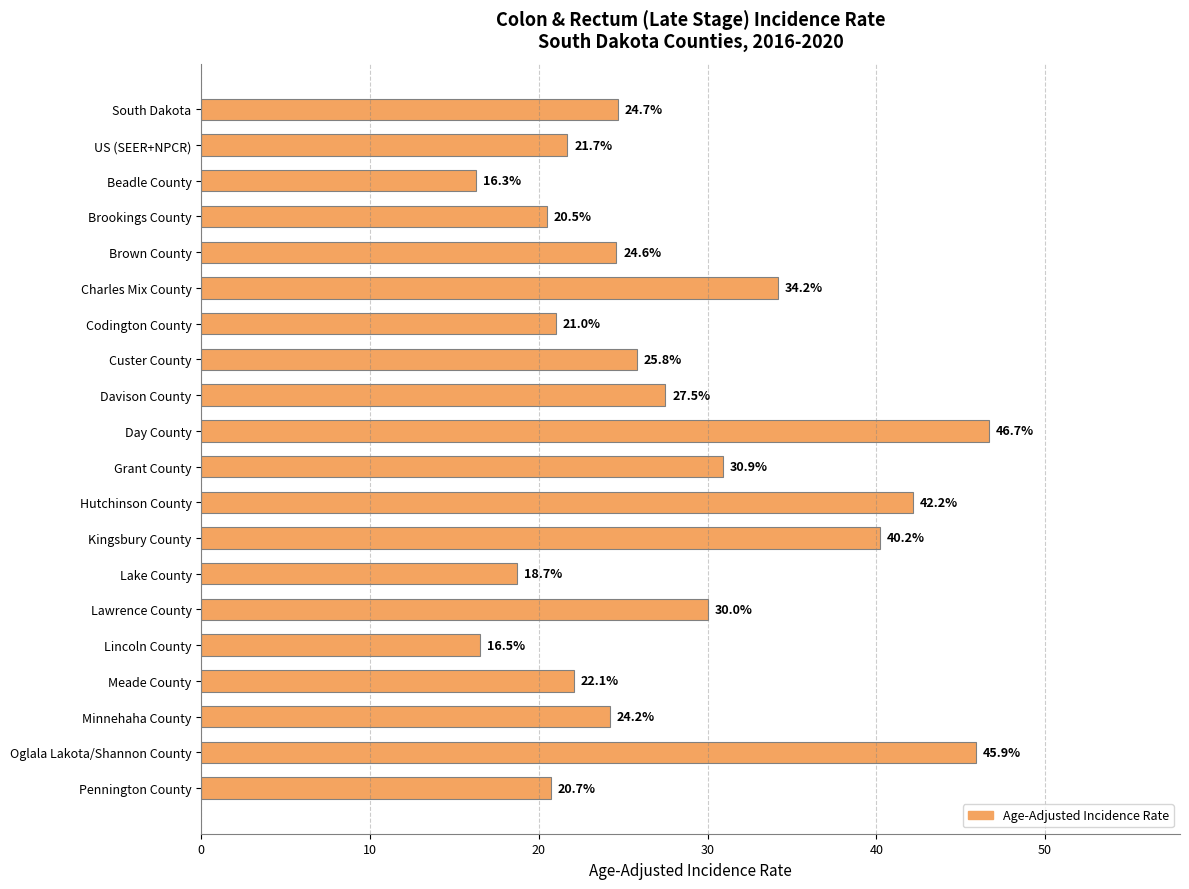

What is the difference between the second highest and second lowest values?

29.4